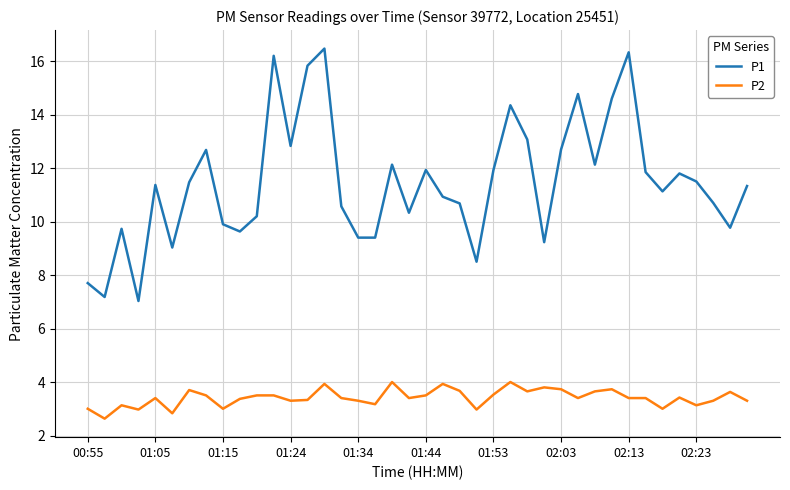

What is the difference between the maximum and minimum values in the P2 series?

1.4